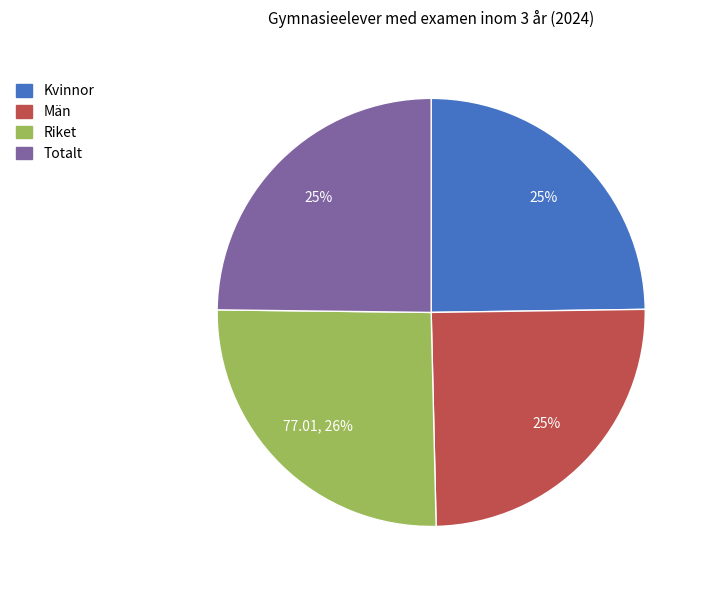

Count the number of slices in the pie.

4